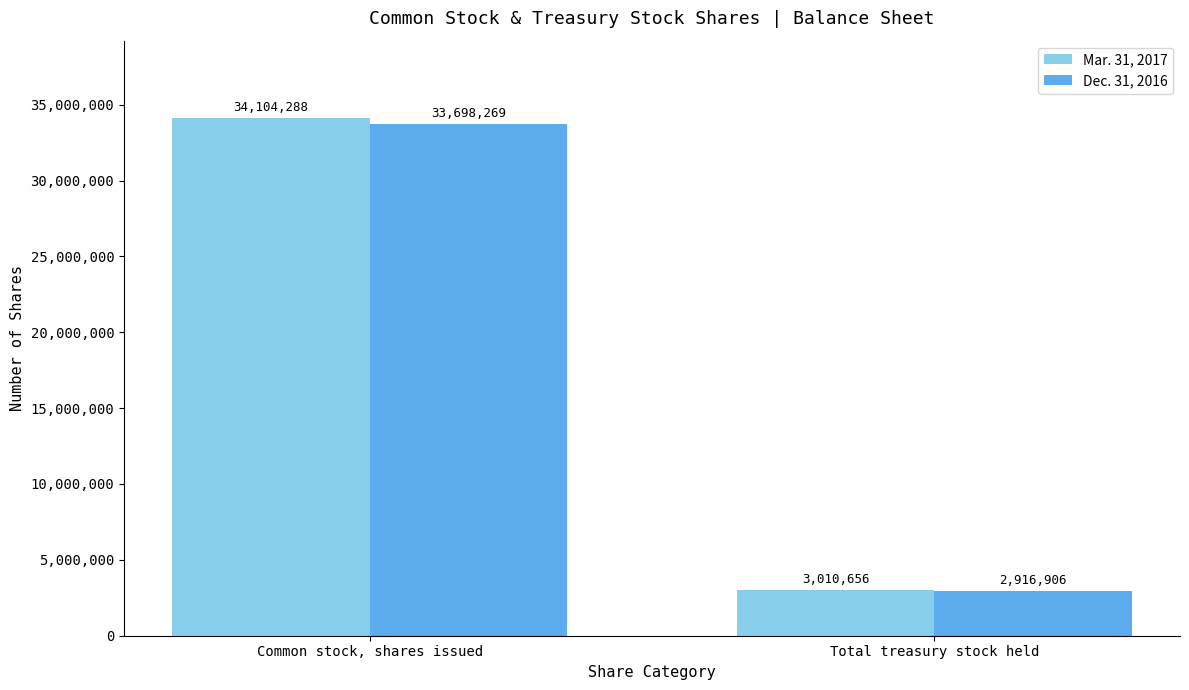

At which category is the sum across all series the highest?

Common stock, shares issued